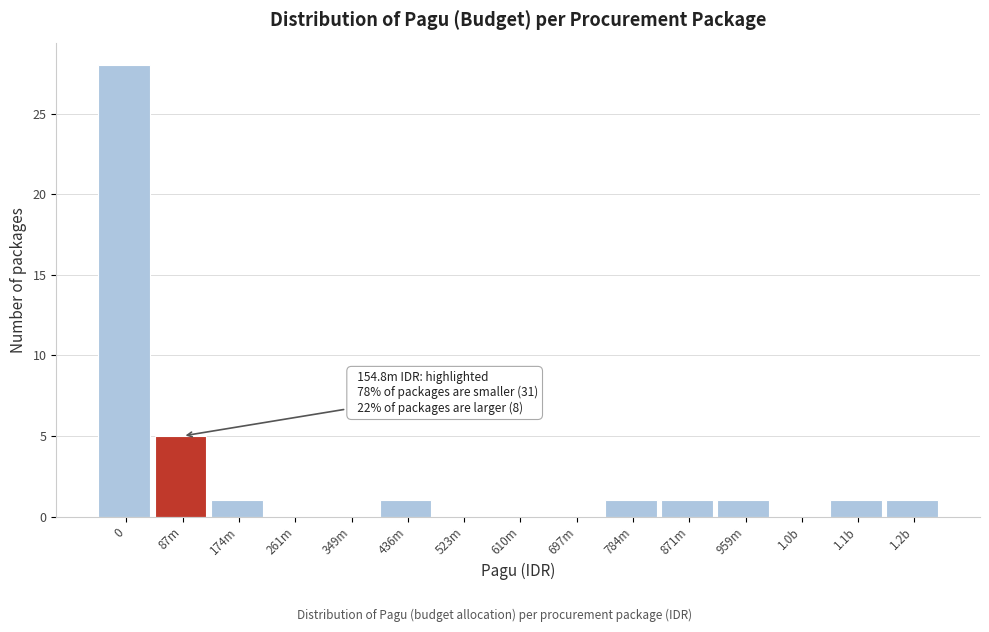

Reading left to right, list all the values displayed in this chart.

0=28	87m=5	174m=1	261m=0	349m=0	436m=1	523m=0	610m=0	697m=0	784m=1	871m=1	959m=1	1.0b=0	1.1b=1	1.2b=1